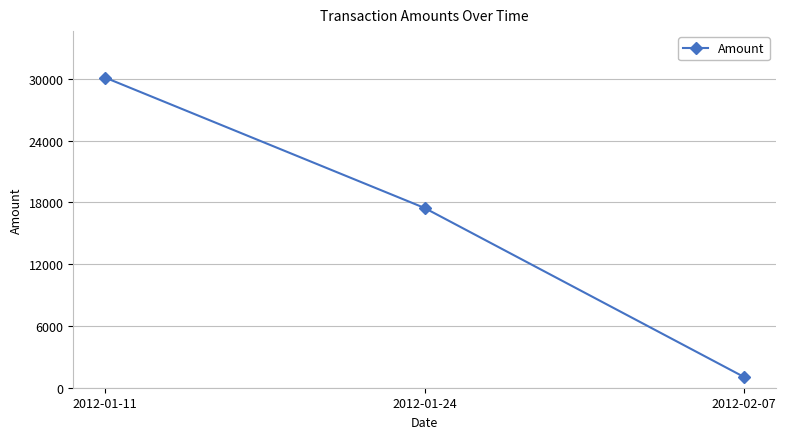

At which label is the value closest to 15585?

2012-01-24